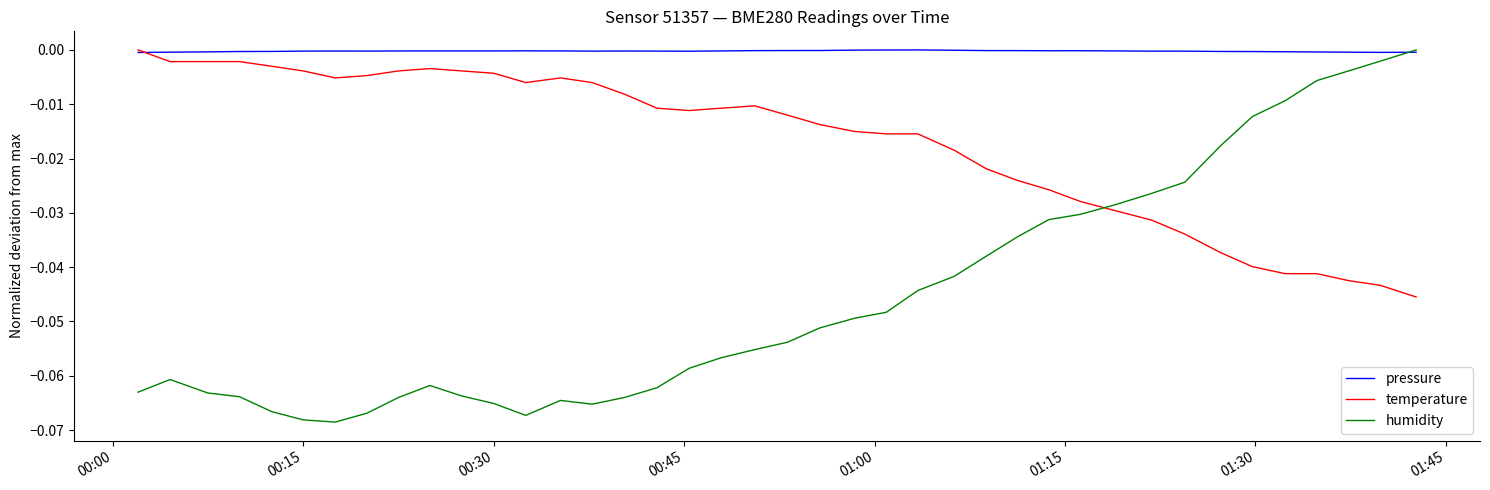

True or false: humidity and temperature intersect in this chart.

True